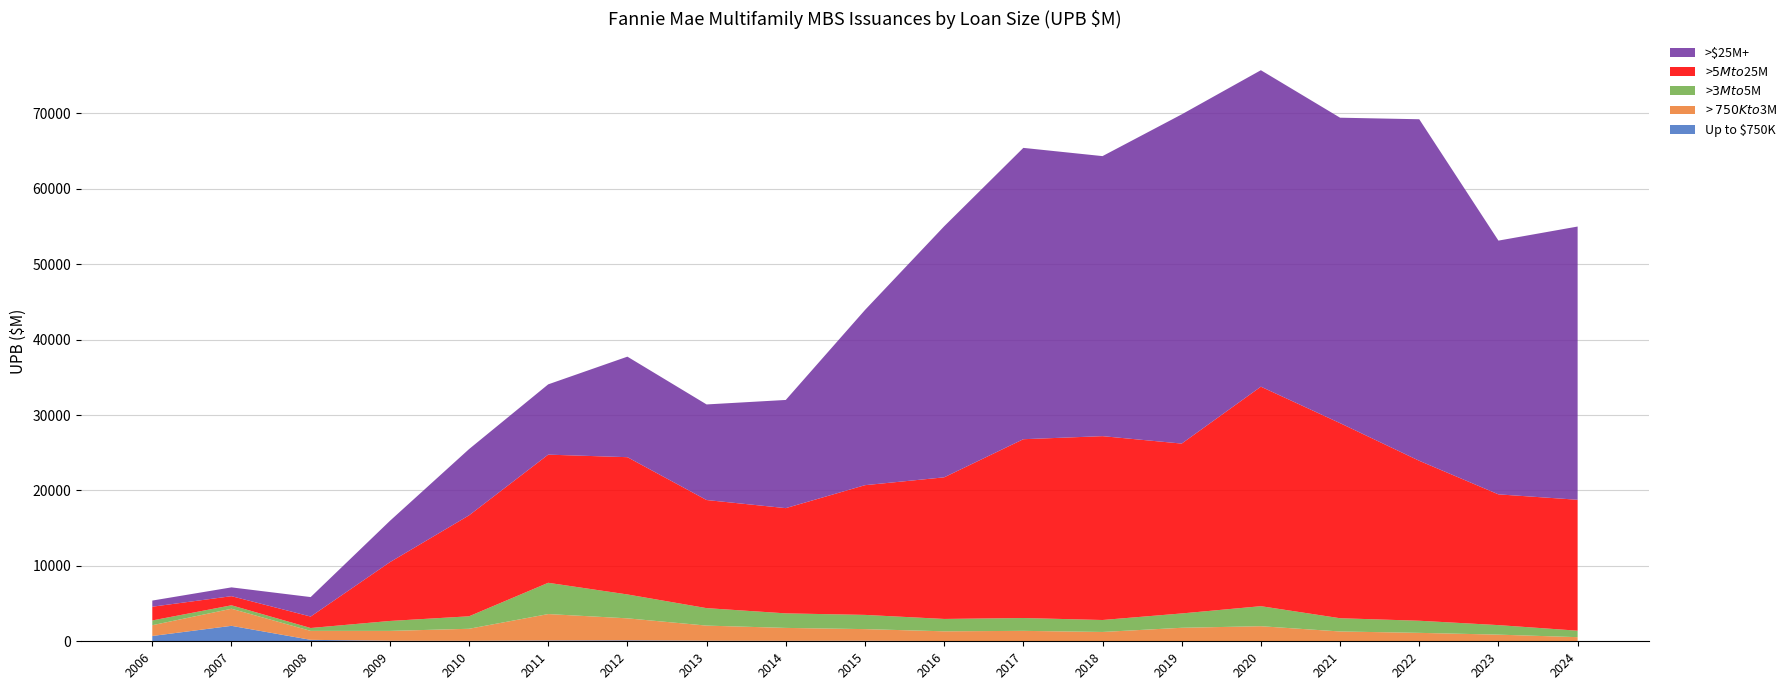

Reading right to left, what are all the values shown in this chart?

Up to $750K: 13.9	11.6	9.6	4.2	9.4	19.1	15.4	31.8	34.5	71.3	61.2	72.2	124.9	105.6	63.1	68.7	192.3	2049.4	704.1
> $750K to $3M: 533.5	869.8	1108.3	1297.1	1988.6	1771.3	1221.0	1350.4	1287.7	1542.7	1712.8	2006.8	2917.3	3503.8	1595.3	1307.6	1187.9	2264.6	1428.2
>$3M to $5M: 857.3	1263.5	1606.5	1754.9	2656.6	1901.2	1585.9	1703.5	1639.8	1885.3	1927.6	2317.0	3167.6	4146.8	1654.8	1317.8	381.4	458.1	631.3
>$5M to $25M: 17360.4	17334.7	21207.4	25866.9	29103.4	22522.3	24375.6	23706.7	18775.7	17198.0	13952.6	14333.2	18200.1	16990.2	13382.8	7791.5	1516.5	1208.8	1821.0
>$25M+: 36224.9	33644.3	45282.4	40497.3	41957.2	43647.7	37129.0	38626.4	33282.8	23225.6	14342.9	12674.0	13328.0	9320.1	8783.3	5472.6	2583.6	1167.6	813.5